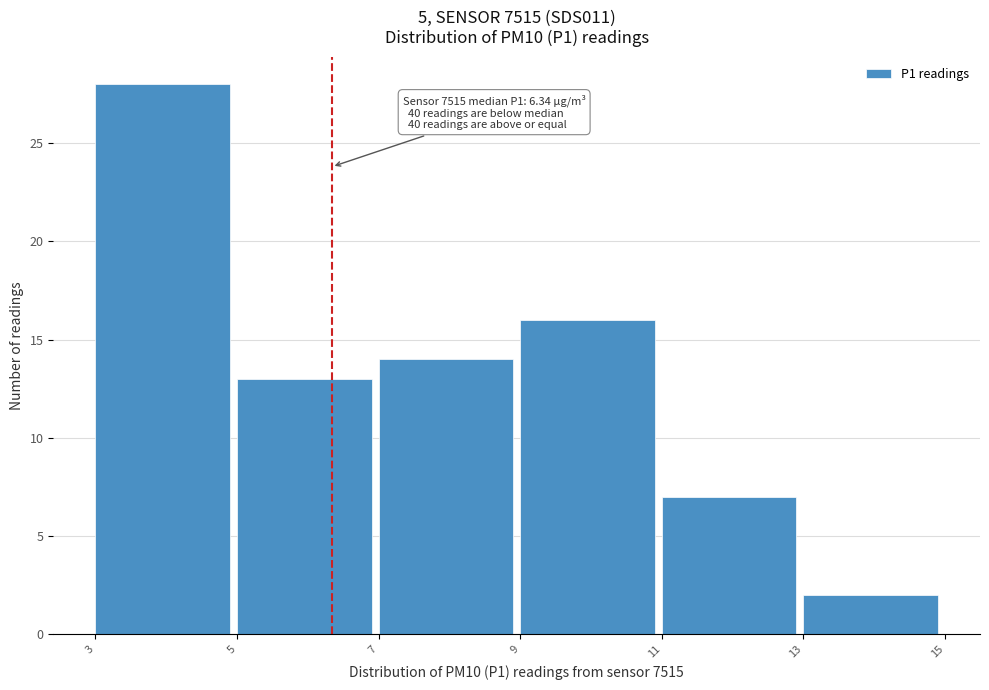

Over which range of the x-axis is the bar tallest?

3 to 5